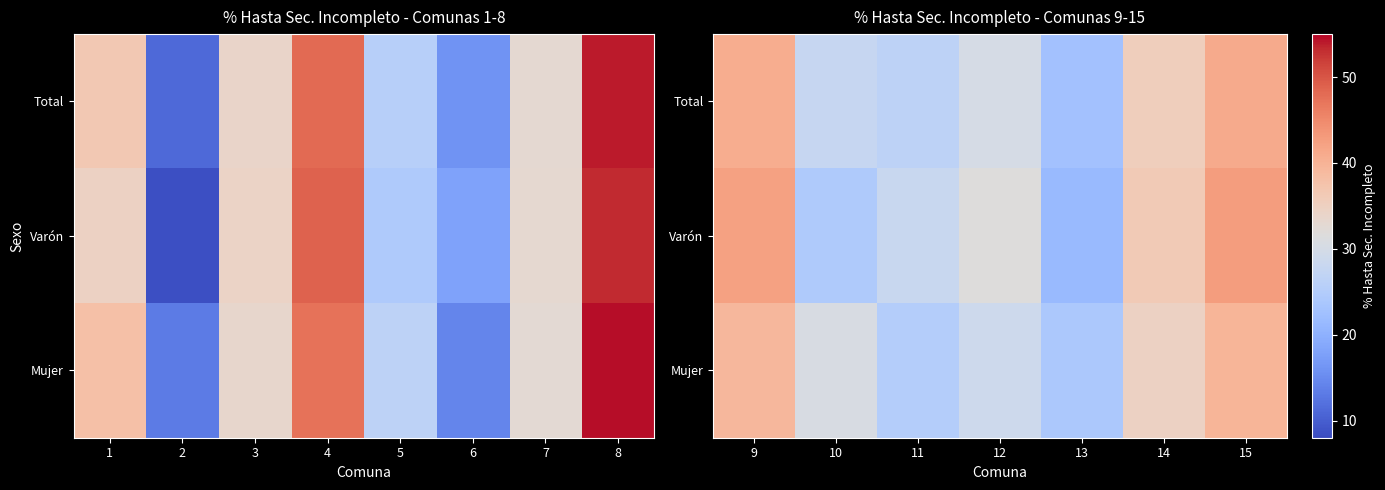

The Total series shows 17.0 at 9. True or false?

False